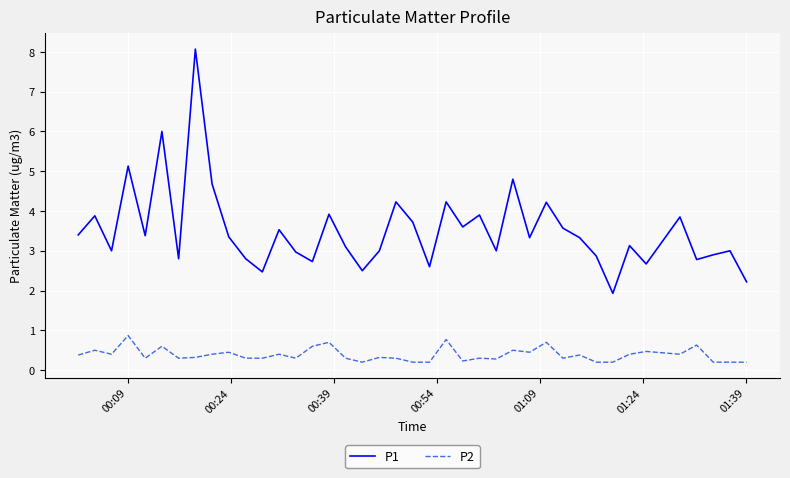

Rank the series by their maximum value, from lowest to highest.

P2, P1